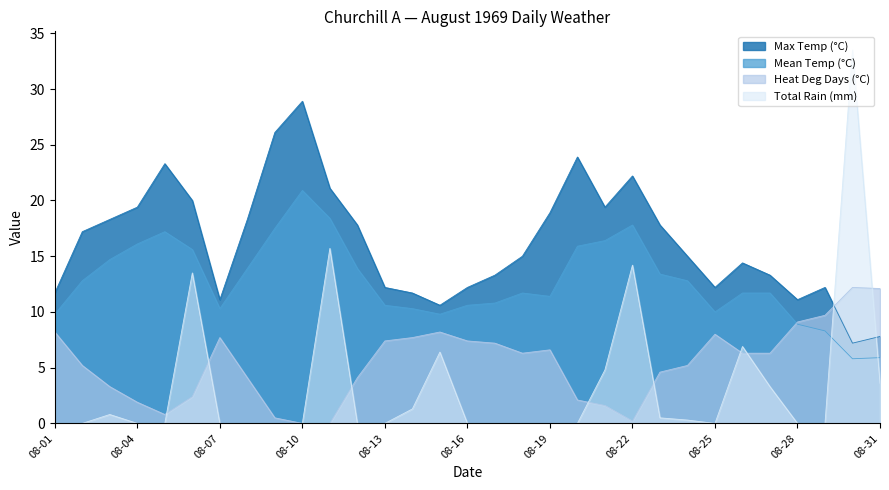

Between which two adjacent categories do Max Temp (°C) and Heat Deg Days (°C) first intersect?

08-29 and 08-30